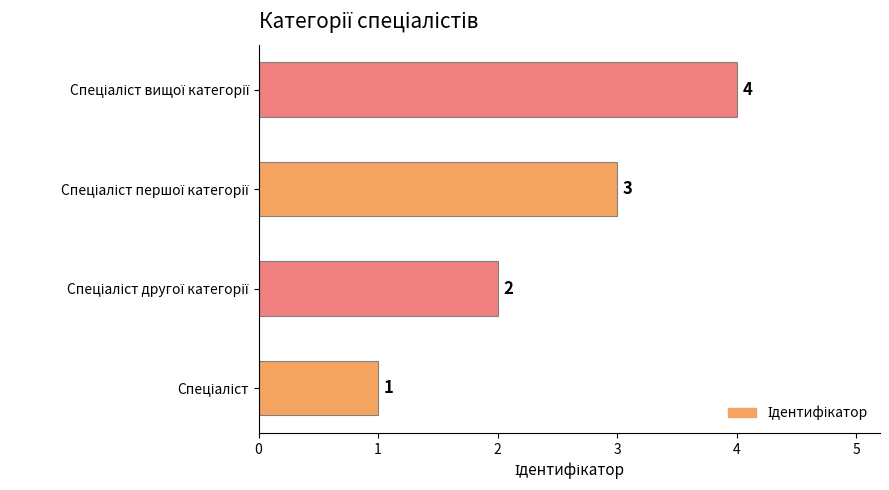

What is the maximum value shown in the chart?

4